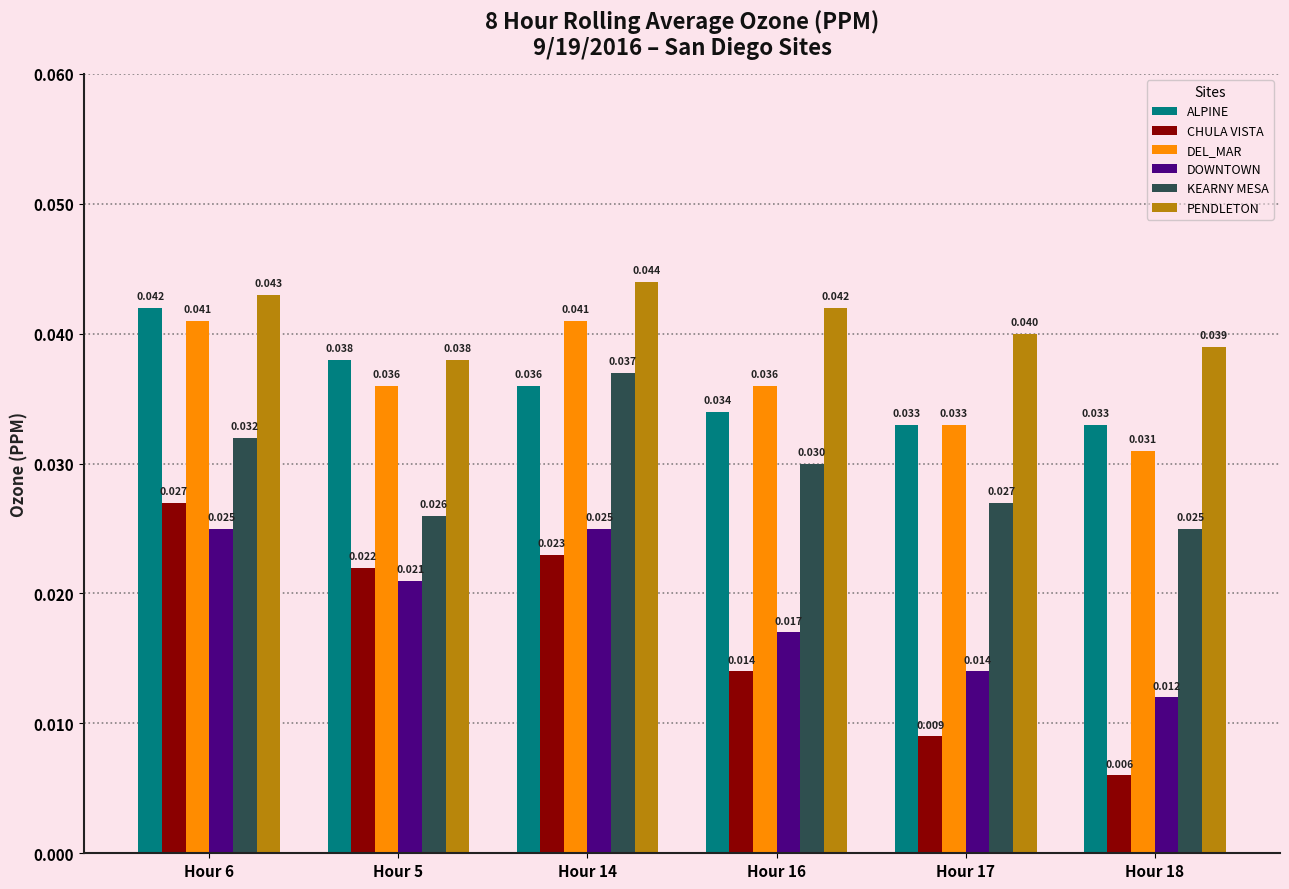

Rank the series by their maximum value, from lowest to highest.

DOWNTOWN, CHULA VISTA, KEARNY MESA, DEL_MAR, ALPINE, PENDLETON